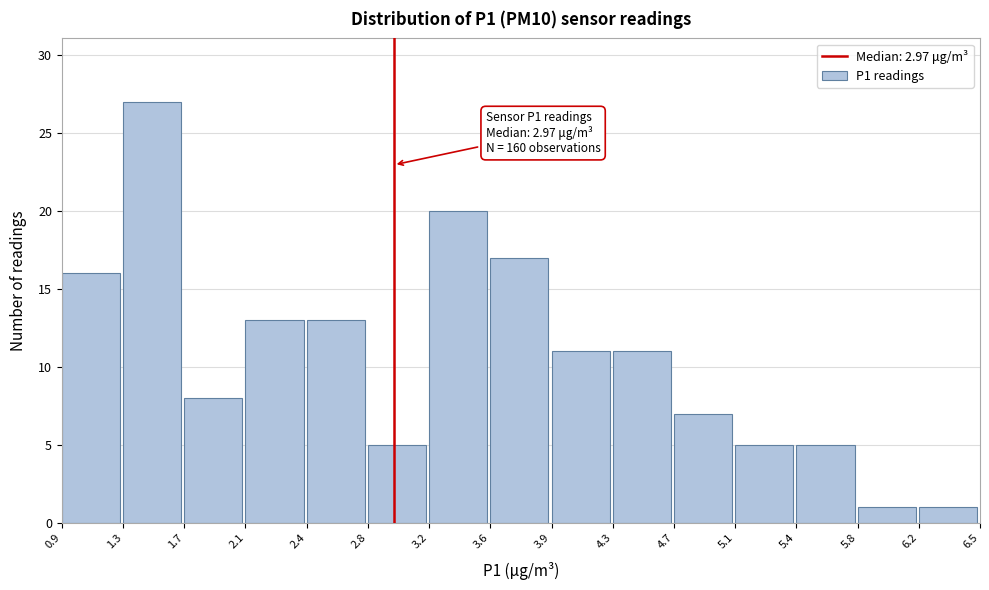

Over which range of the x-axis is the bar tallest?

1.3 to 1.7